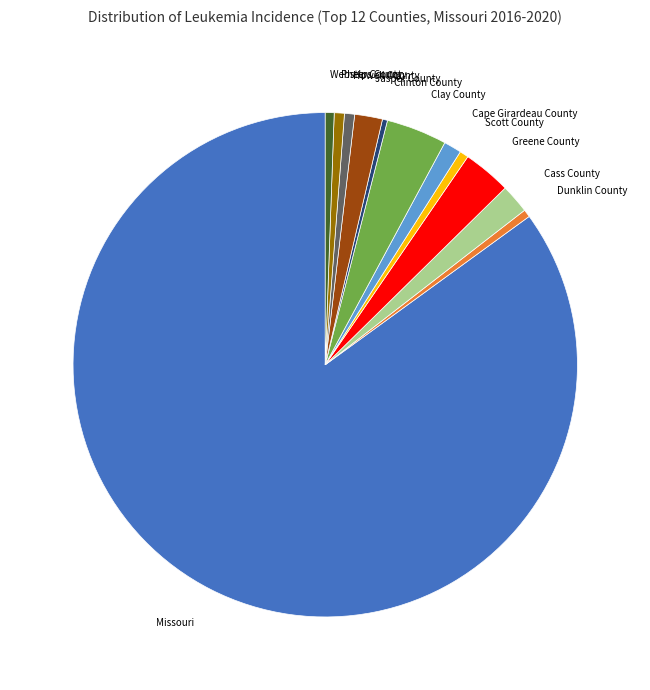

How many segments does this pie chart have?

12